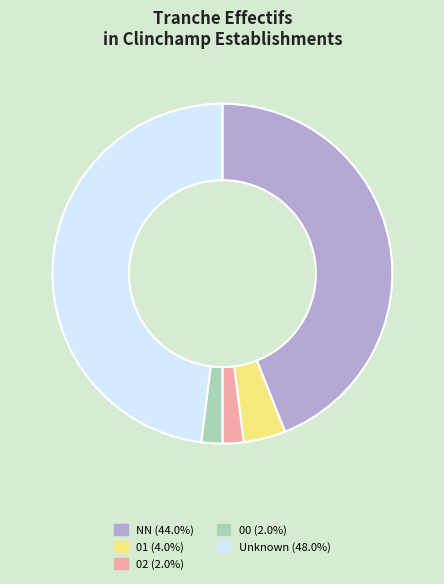

Does any single category account for the majority?

No